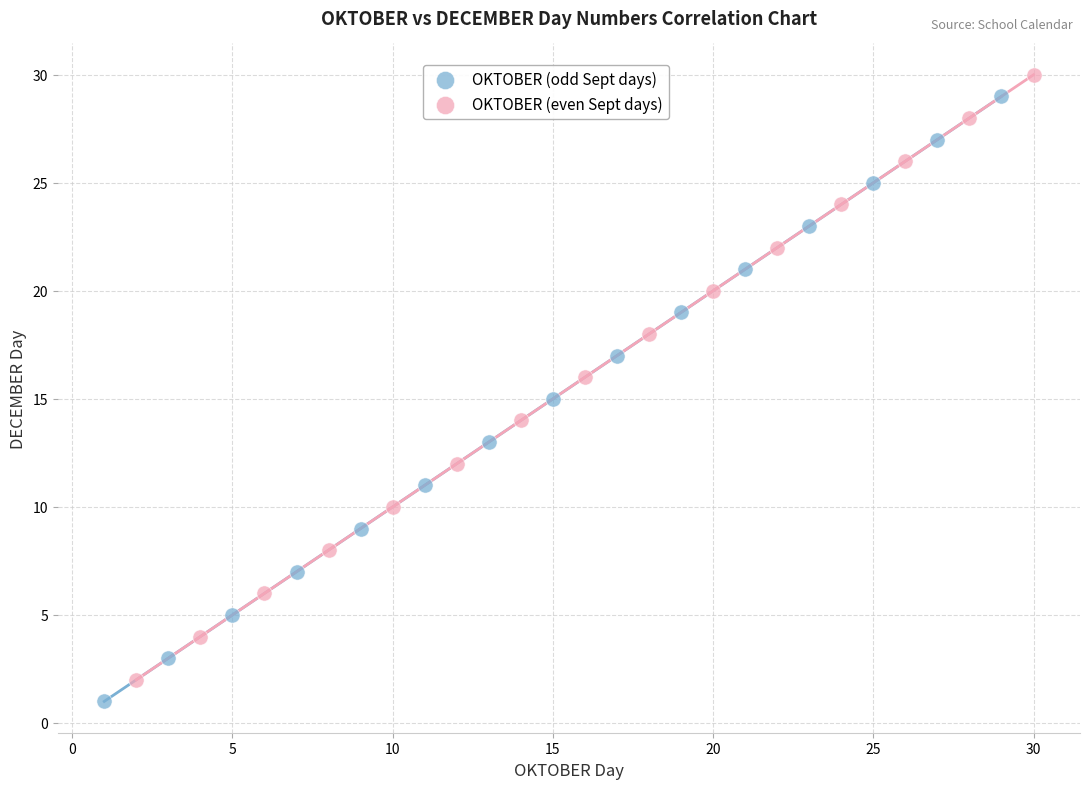

What are all the series names shown in the legend?

OKTOBER (odd Sept days), OKTOBER (even Sept days)